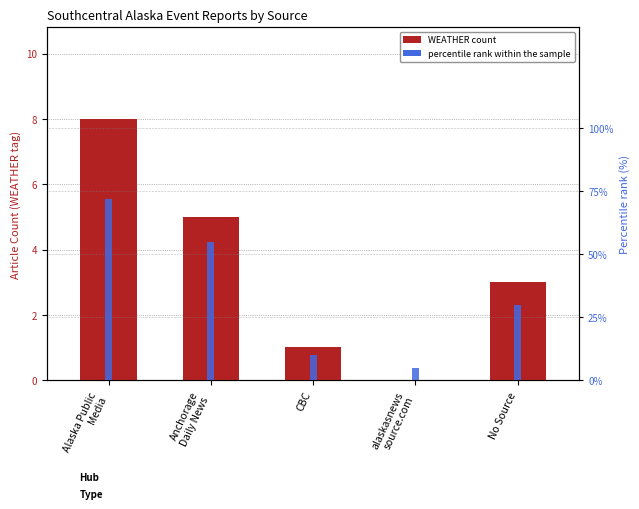

True or false: WEATHER count has a value of 5 at Anchorage
Daily News.

True